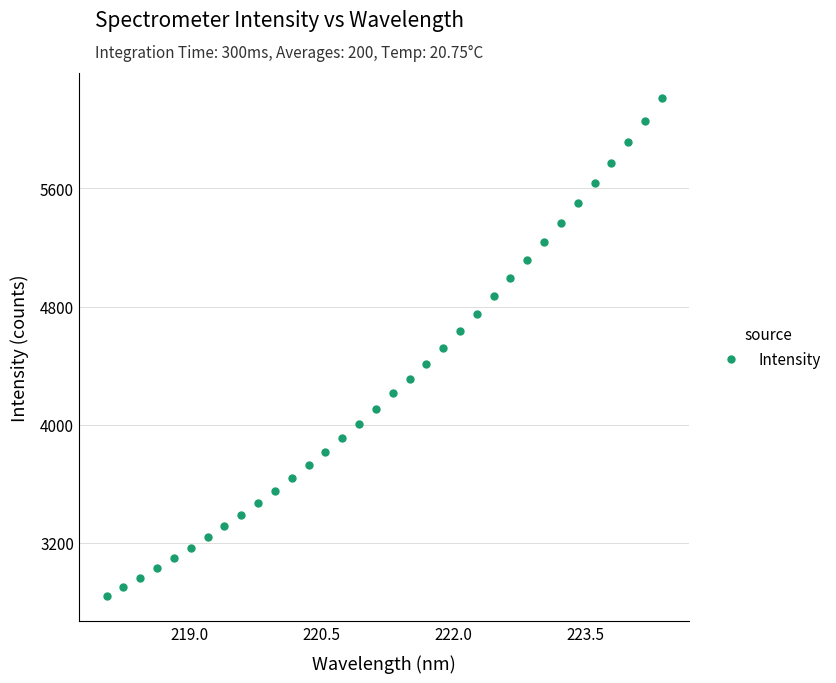

What is the difference between the maximum and minimum values?

3378.4